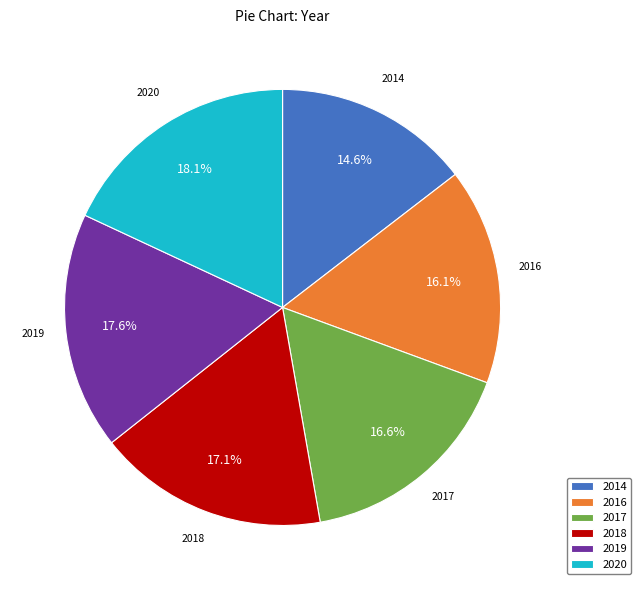

What is the ratio of the value at 2016 to the value at 2017?

1.0